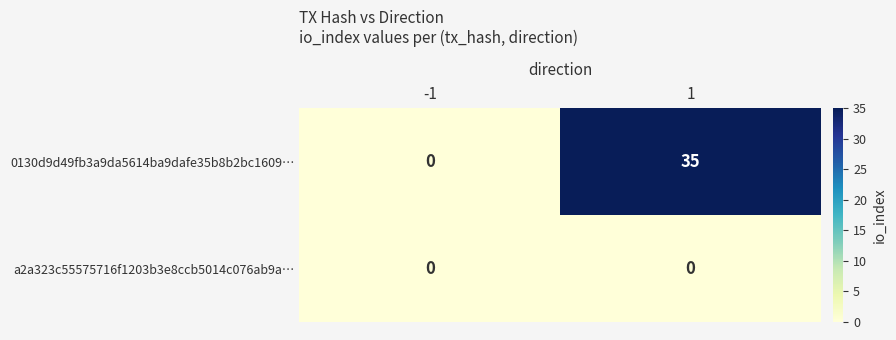

Which series has the largest total across all categories?

0130d9d49fb3a9da5614ba9dafe35b8b2bc1609…